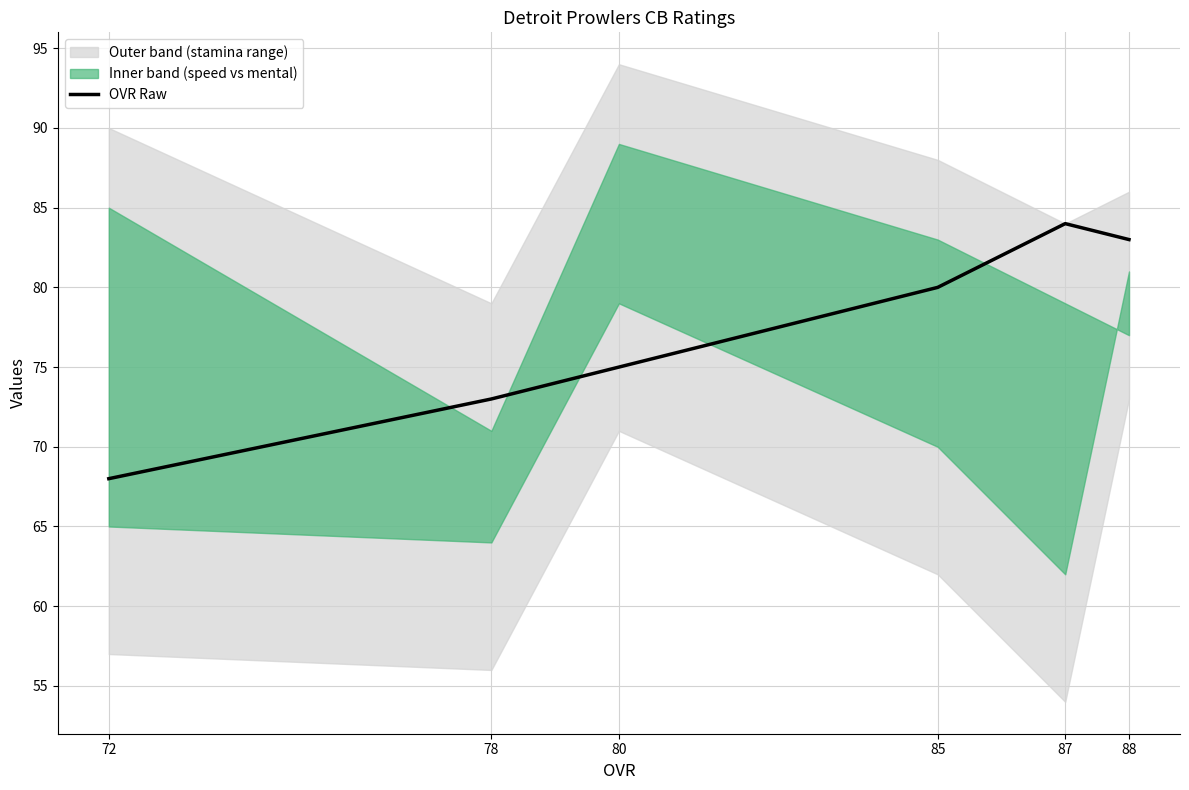

What is the difference between the maximum and minimum values?

16